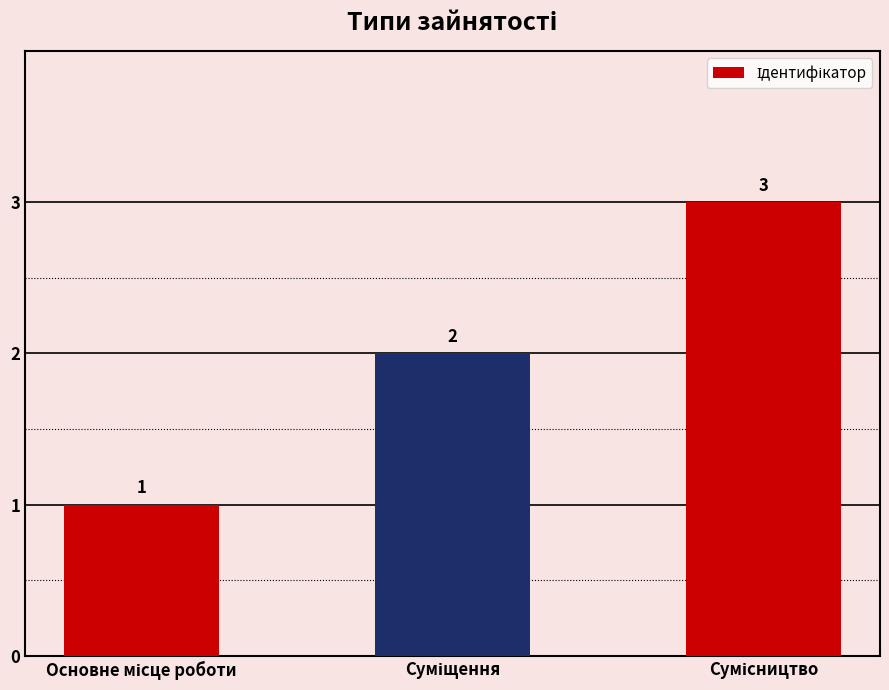

What is the value of the 2nd bar from the left?

2